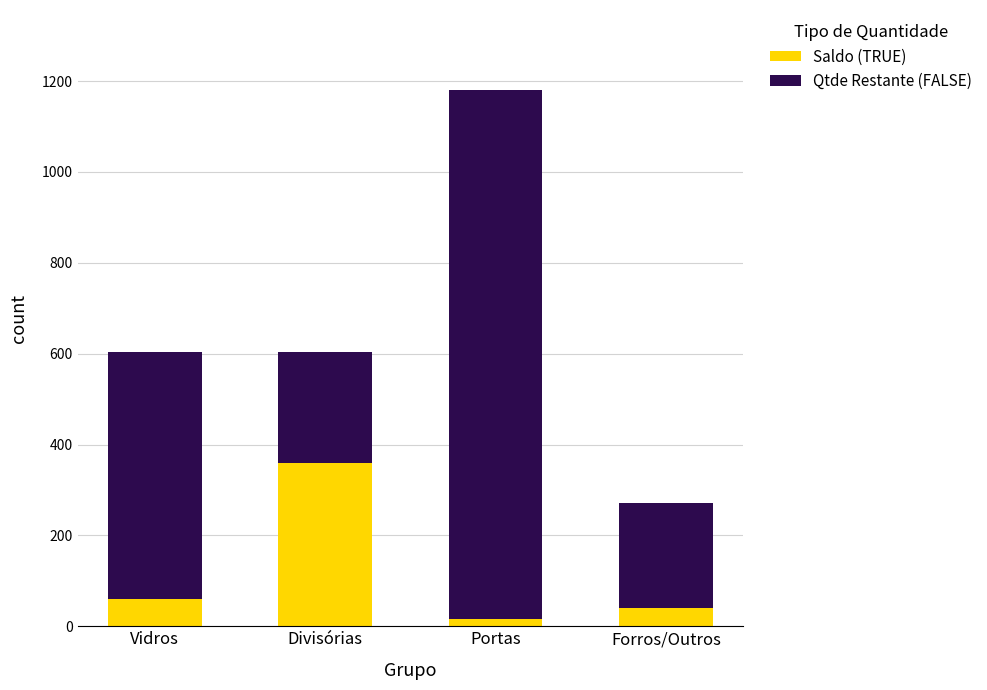

What are all the series names shown in the legend?

Saldo (TRUE), Qtde Restante (FALSE)